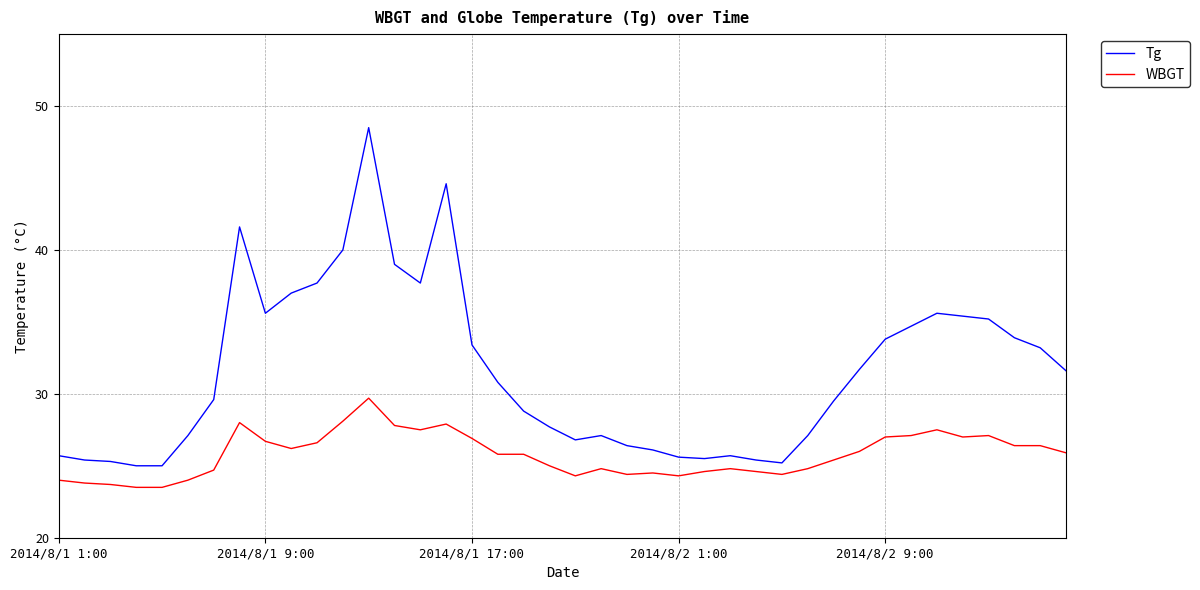

Which series has the largest total across all categories?

Tg